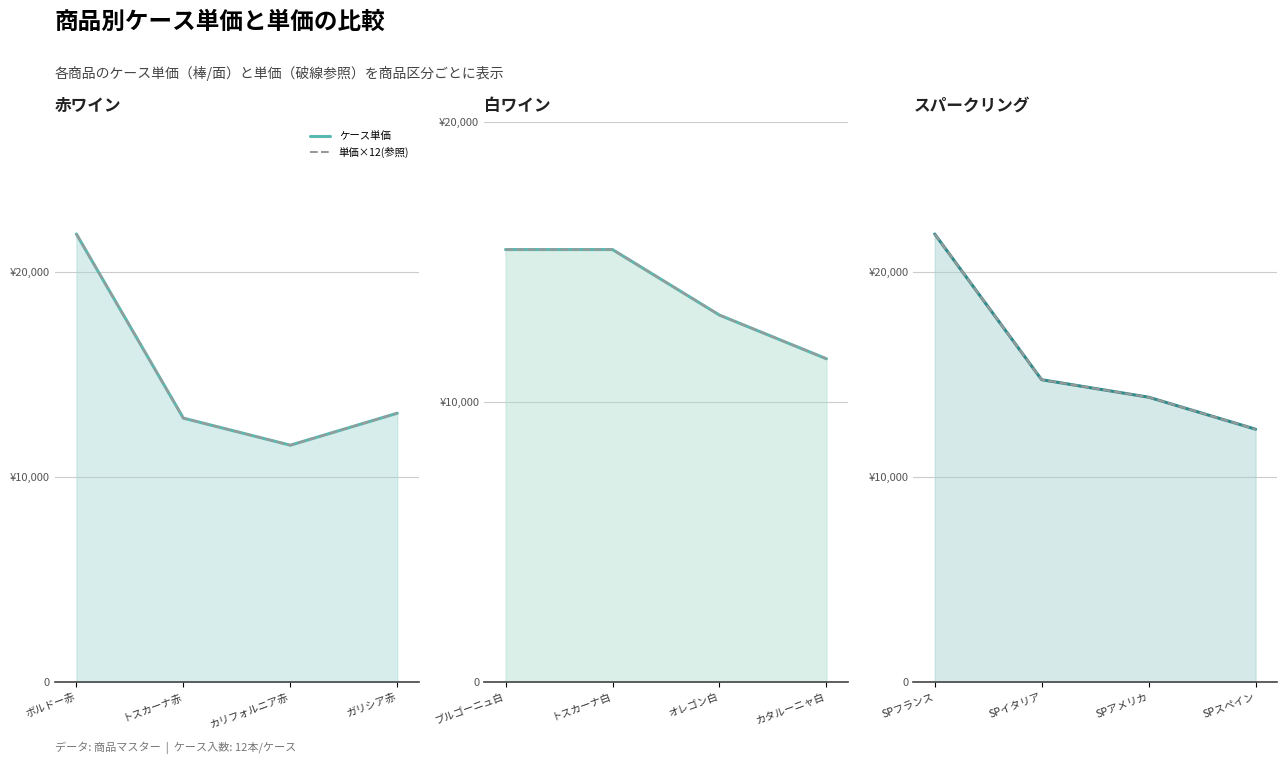

What is the label of the 4th point from the left?

SPスペイン